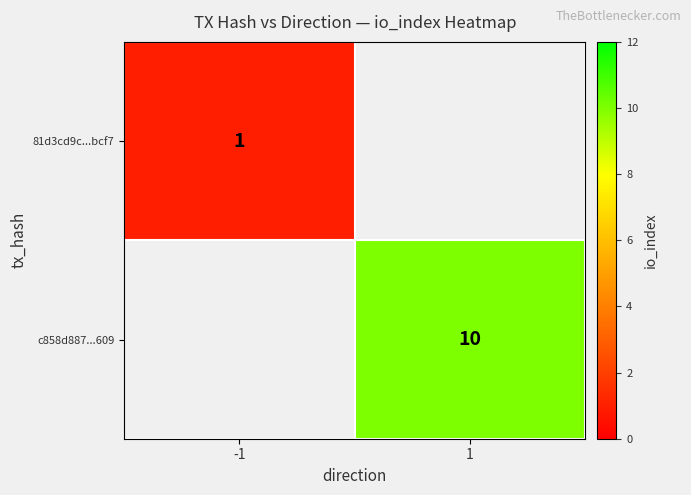

The c858d887...609 series shows 10 at 1. True or false?

True